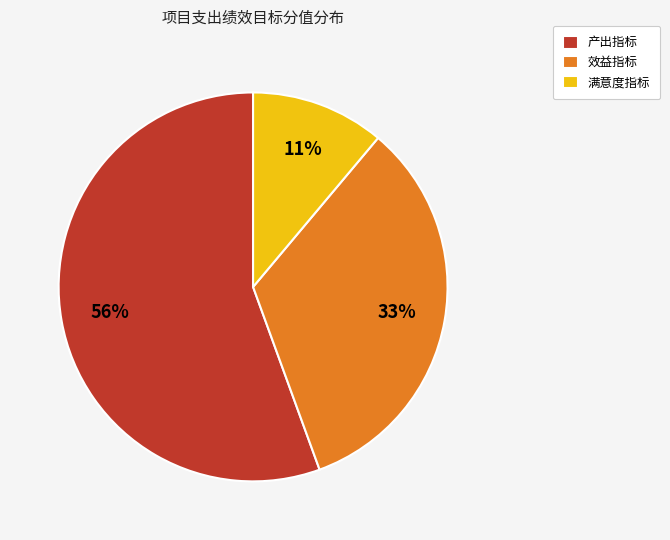

Is 效益指标 the majority of the pie?

No